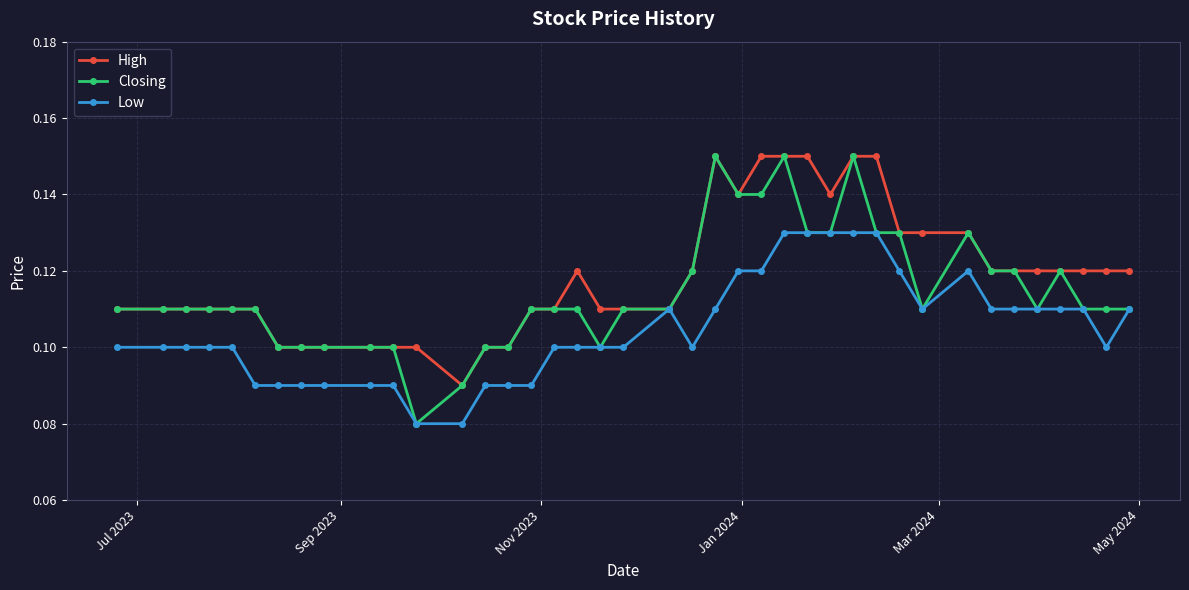

True or false: Closing has more than 2 interior local peaks.

True